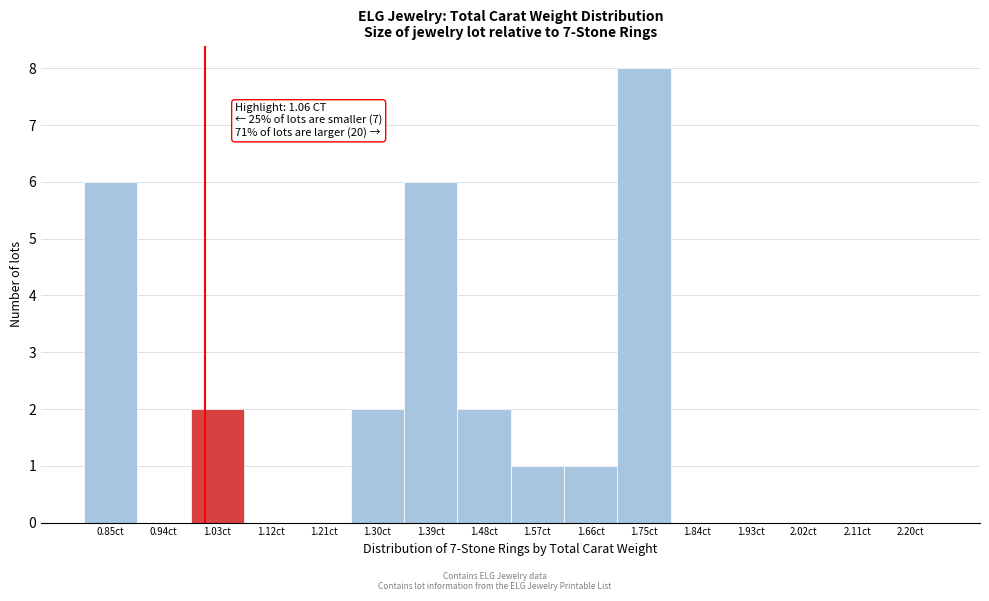

Reading left to right, extract all data points from this chart.

0.85ct=6	0.94ct=0	1.03ct=2	1.12ct=0	1.21ct=0	1.30ct=2	1.39ct=6	1.48ct=2	1.57ct=1	1.66ct=1	1.75ct=8	1.84ct=0	1.93ct=0	2.02ct=0	2.11ct=0	2.20ct=0